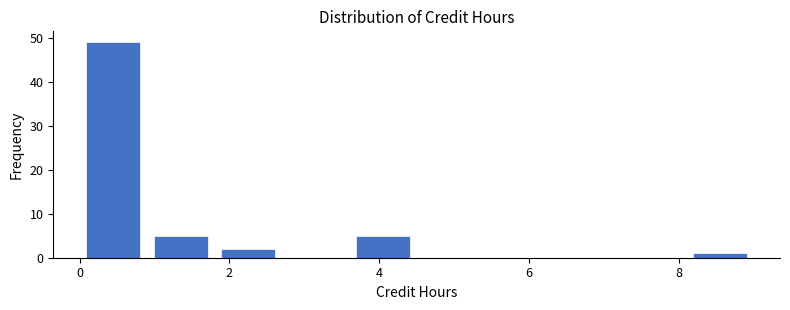

Which range on the x-axis has the tallest bar?

0.0 to 0.9